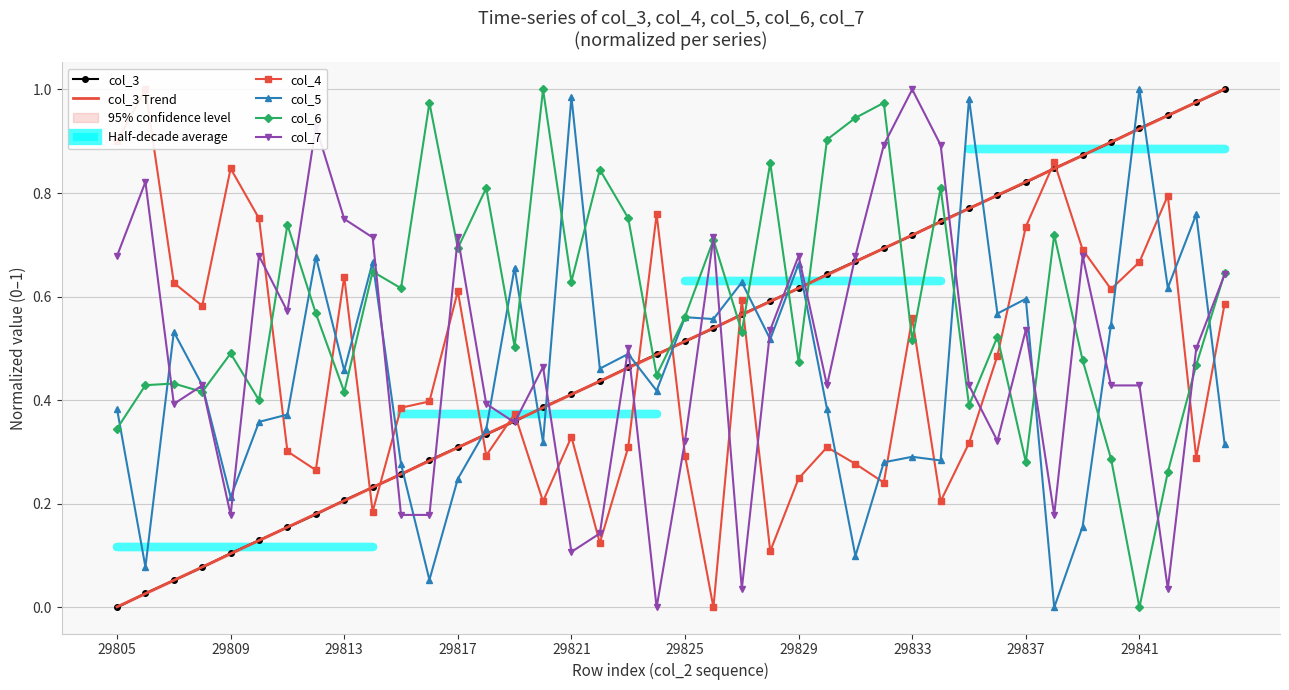

What are all the series names shown in the legend?

col_3, col_3 Trend, col_4, col_5, col_6, col_7